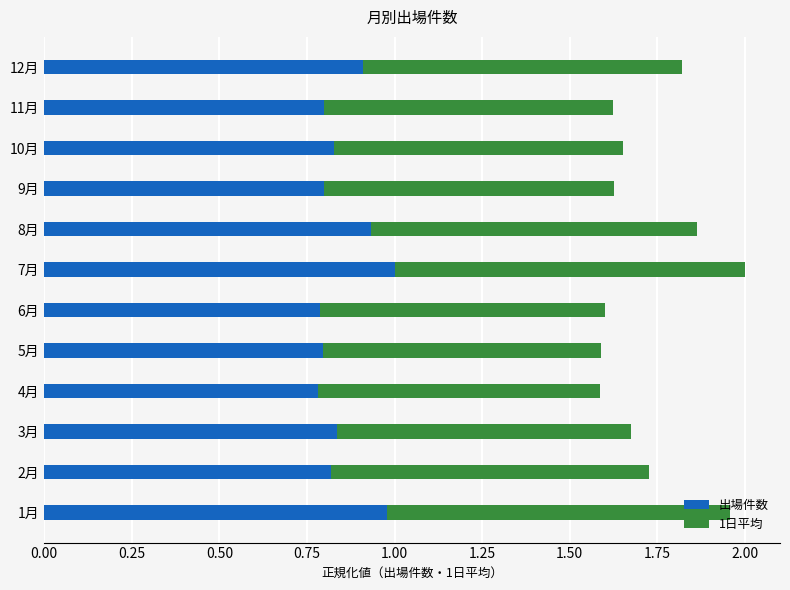

The 出場件数 series shows 1.1 at 6月. True or false?

False